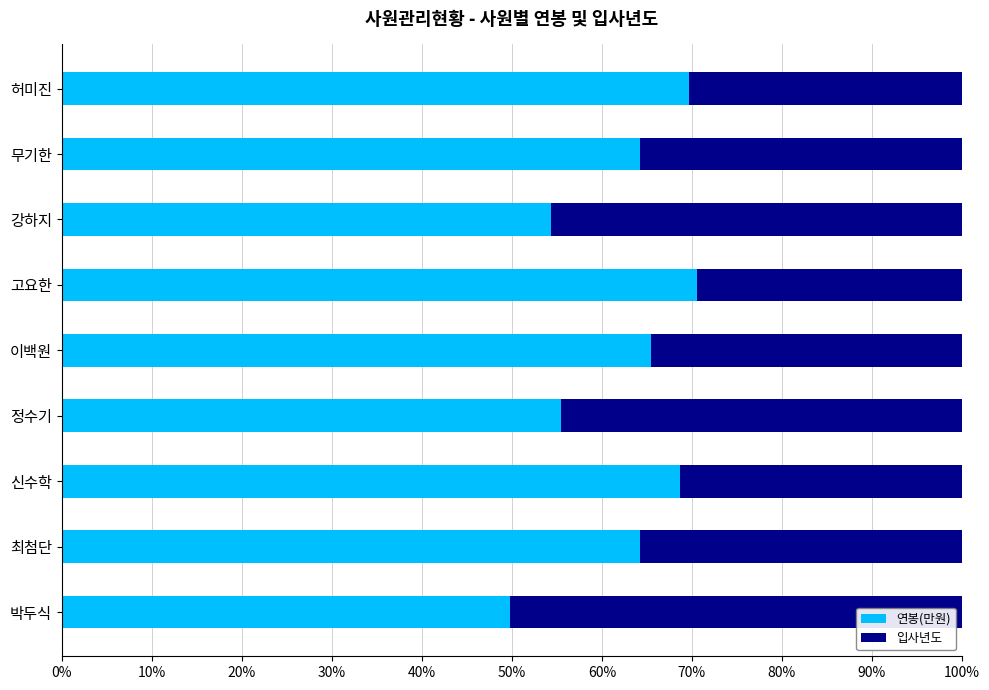

What is the difference between the 연봉(만원) values at 허미진 and 이백원?

4.2